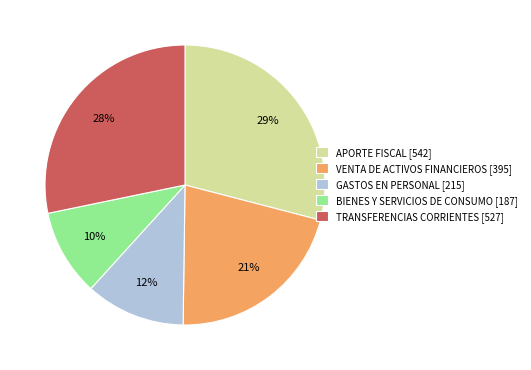

Does TRANSFERENCIAS CORRIENTES represent more than half of the total?

No